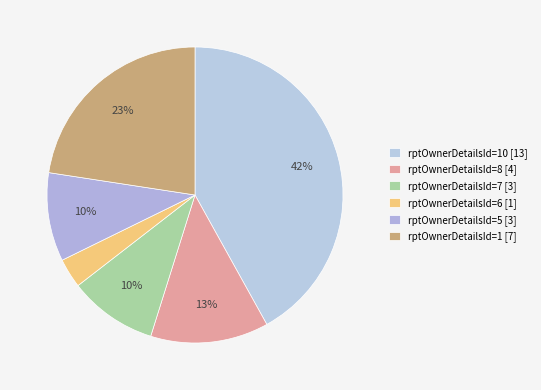

To the nearest percent, what is the difference between the largest and smallest slice percentages?

39%